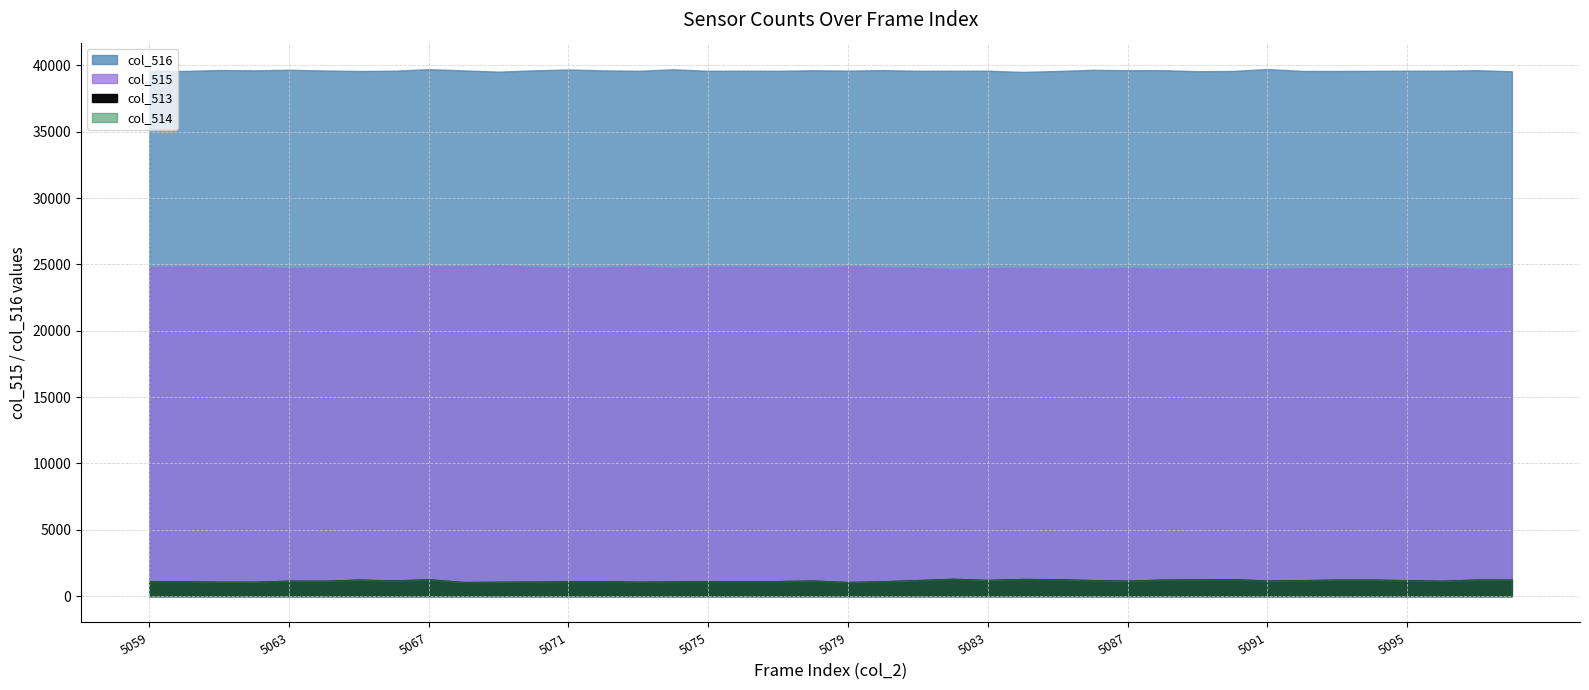

At which label does col_514 first exceed 1167?

5065